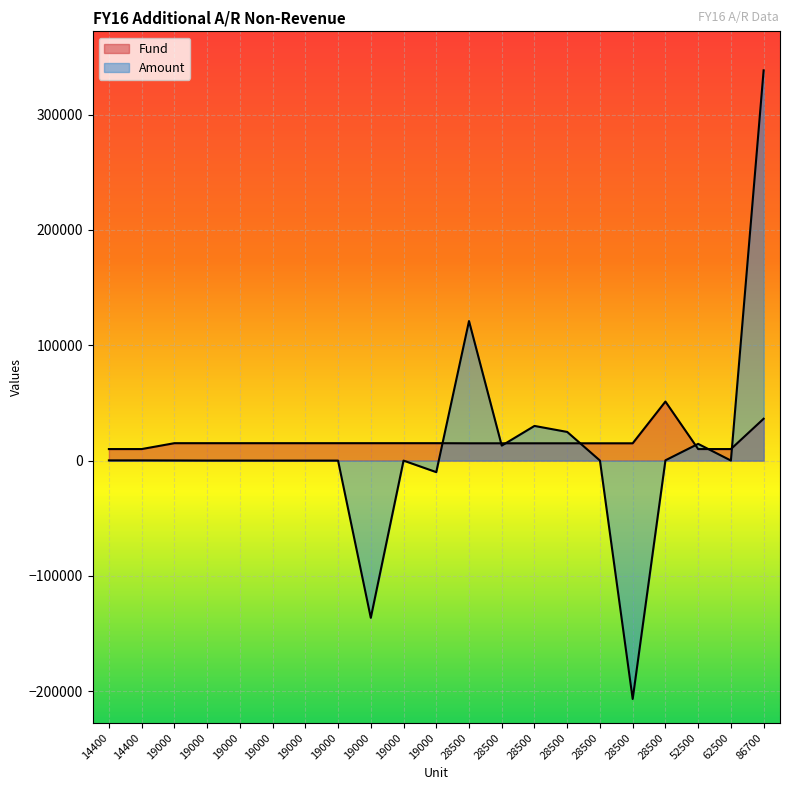

How many distinct data groups are displayed?

2